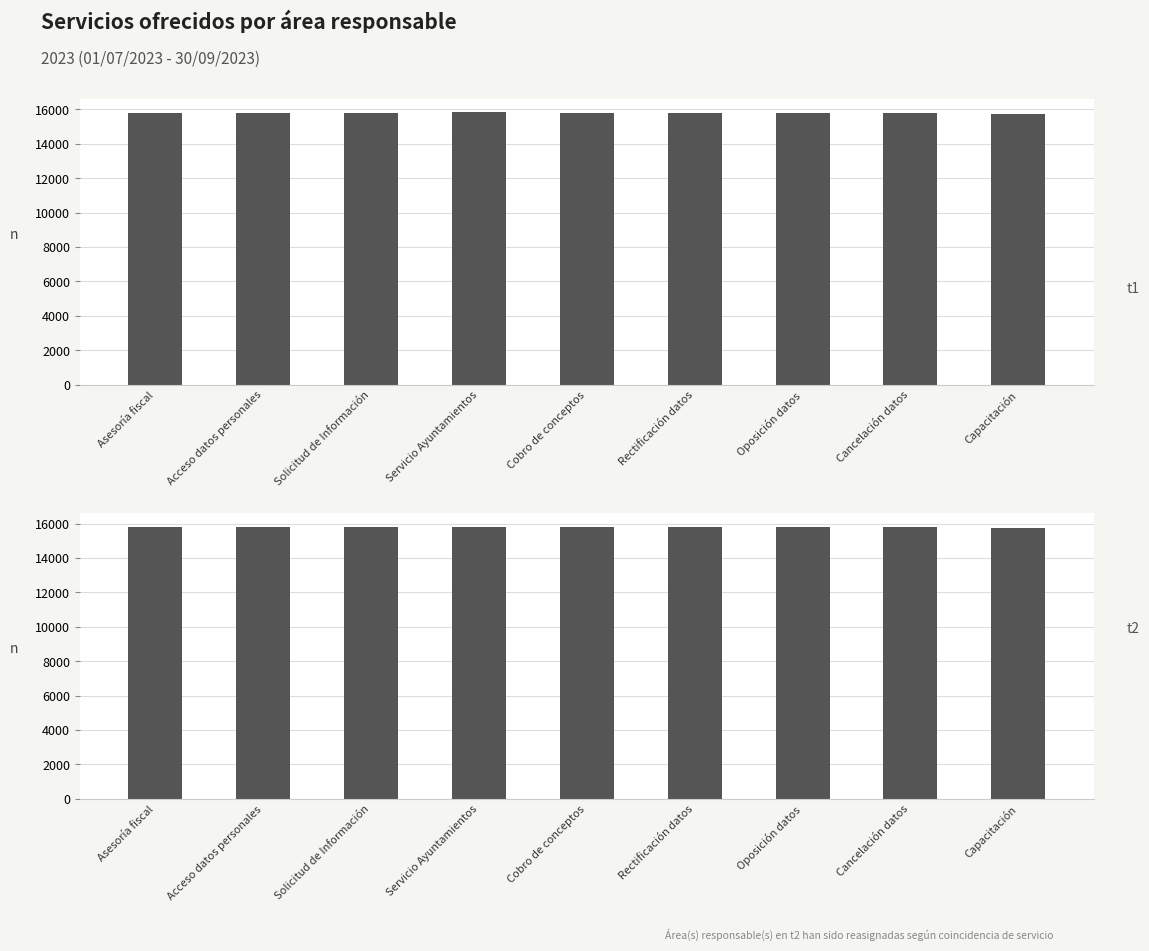

Which series has the largest range (max minus min)?

col_17